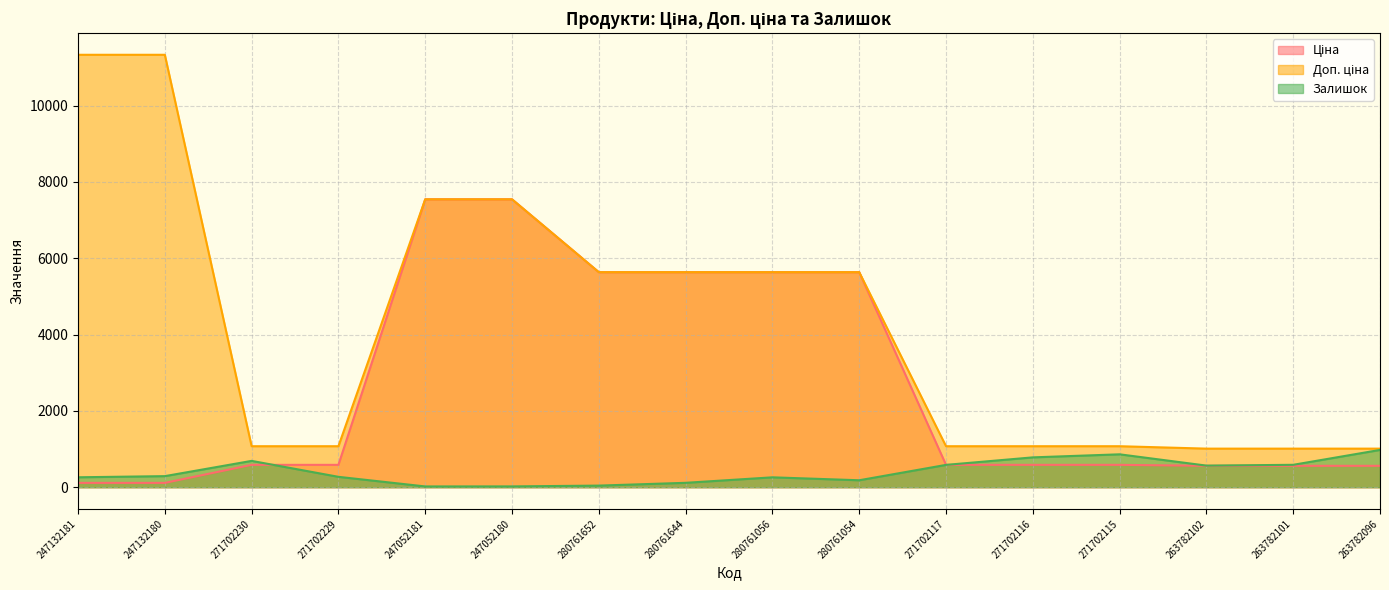

What is the label of the 16th point from the right?

247132181